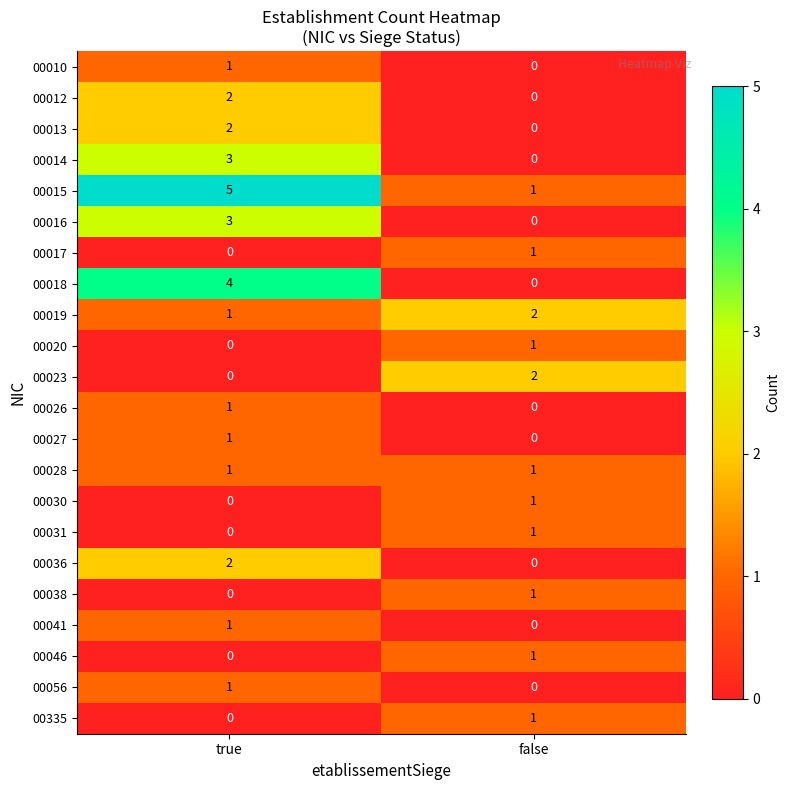

List the labels in order of 00018 value, smallest first.

false, true